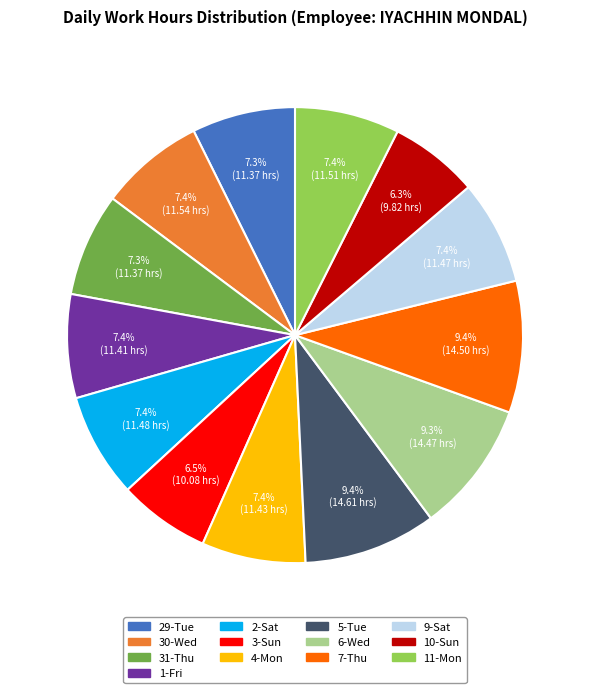

How many slices are in this pie chart?

13